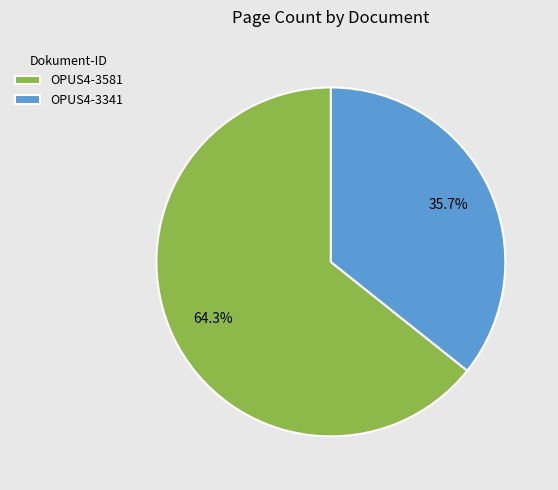

Rank the categories by value from lowest to highest.

OPUS4-3341, OPUS4-3581